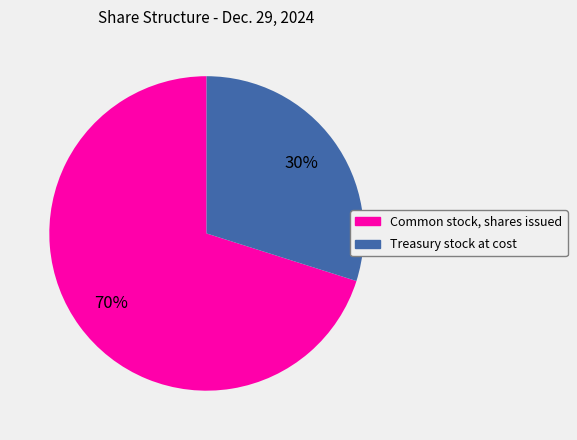

To the nearest percent, what is the combined percentage of Treasury stock at cost and Common stock, shares issued?

100%